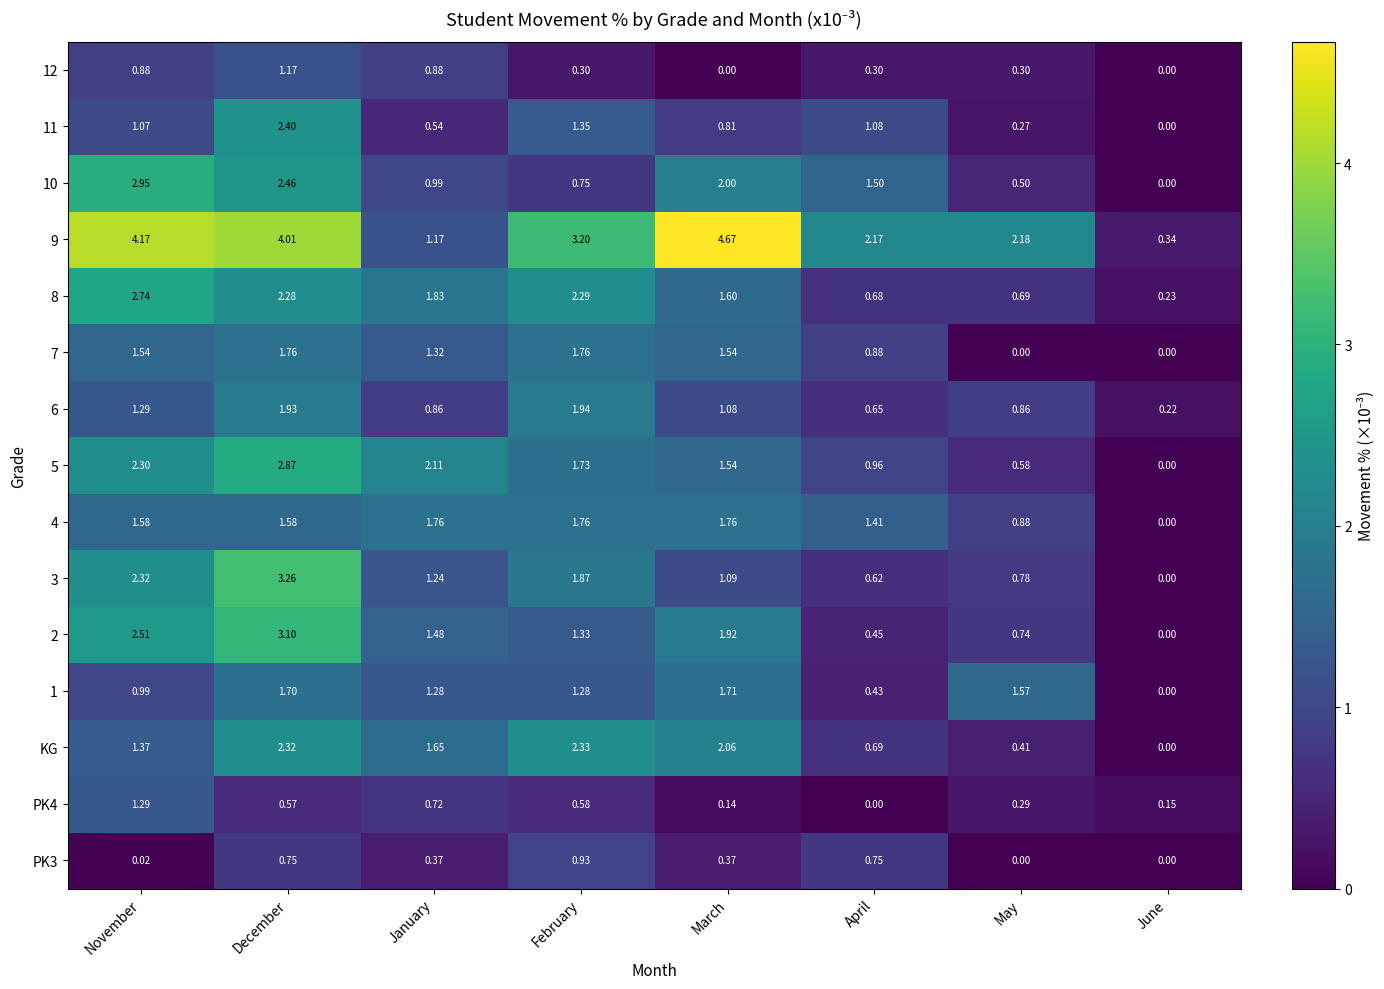

Is the value of 2 at January greater than the value of 5 at May?

Yes